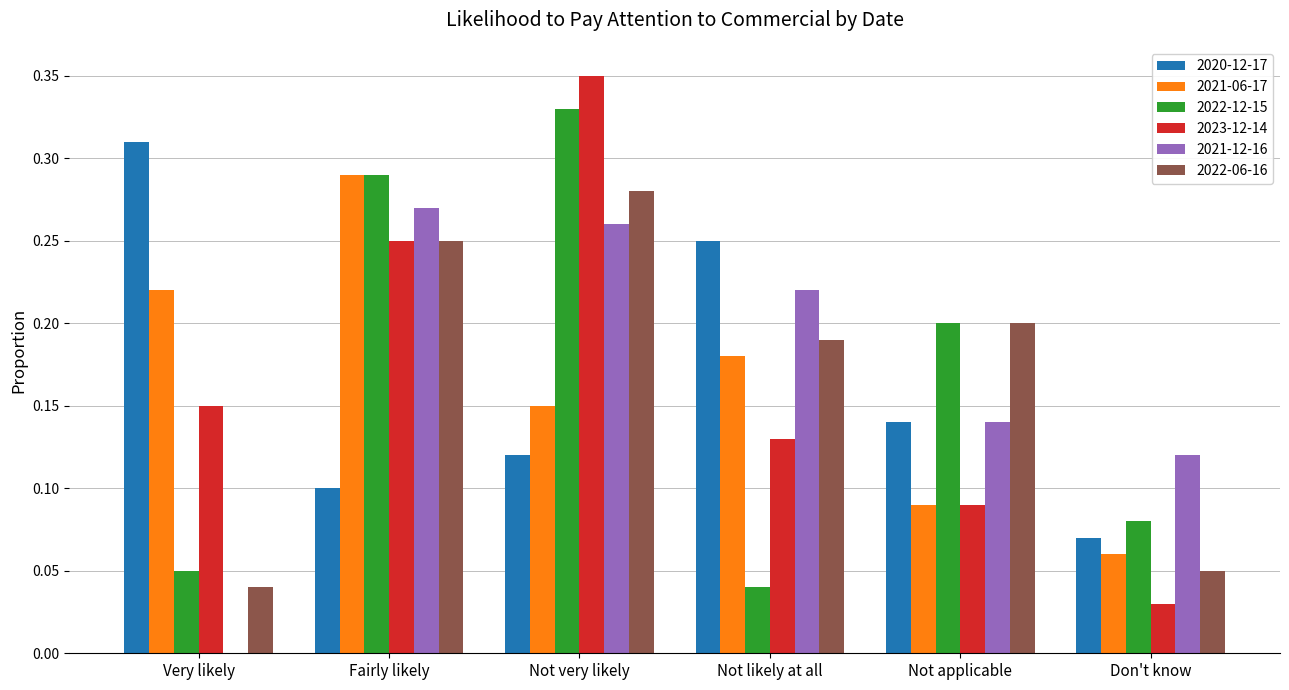

At which label does 2022-12-15 reach its peak?

Not very likely